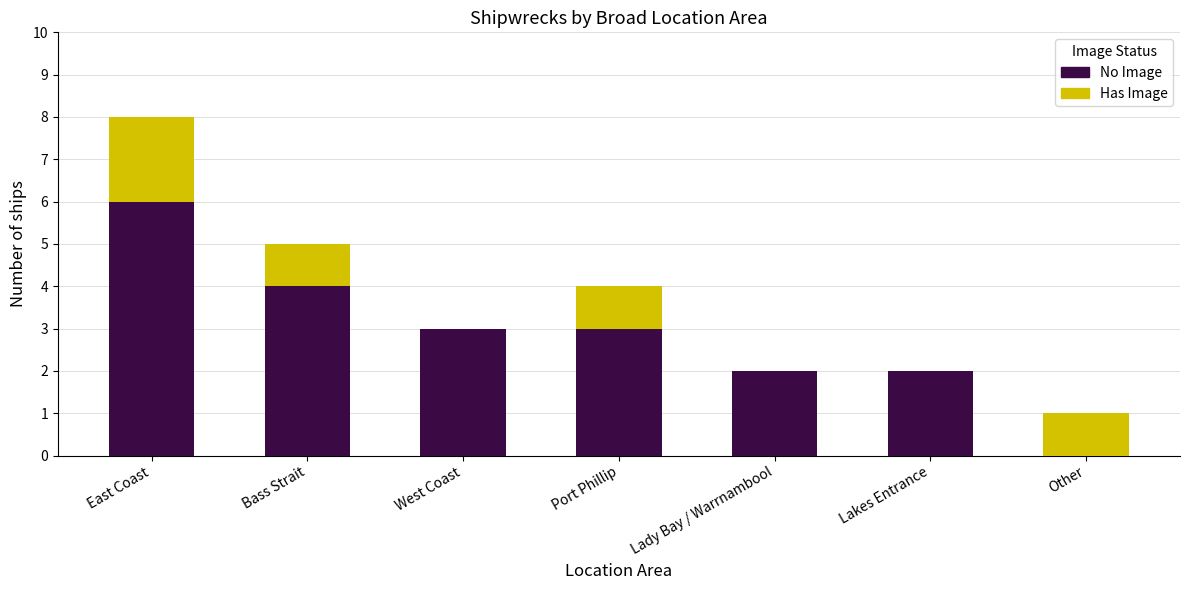

What is the highest value of the No Image series?

6